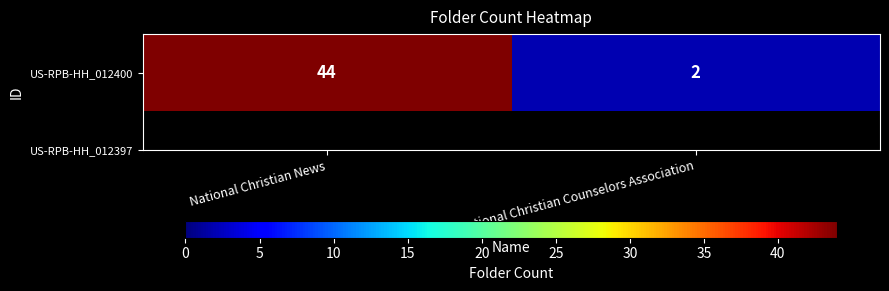

What is the sum of all values?

46